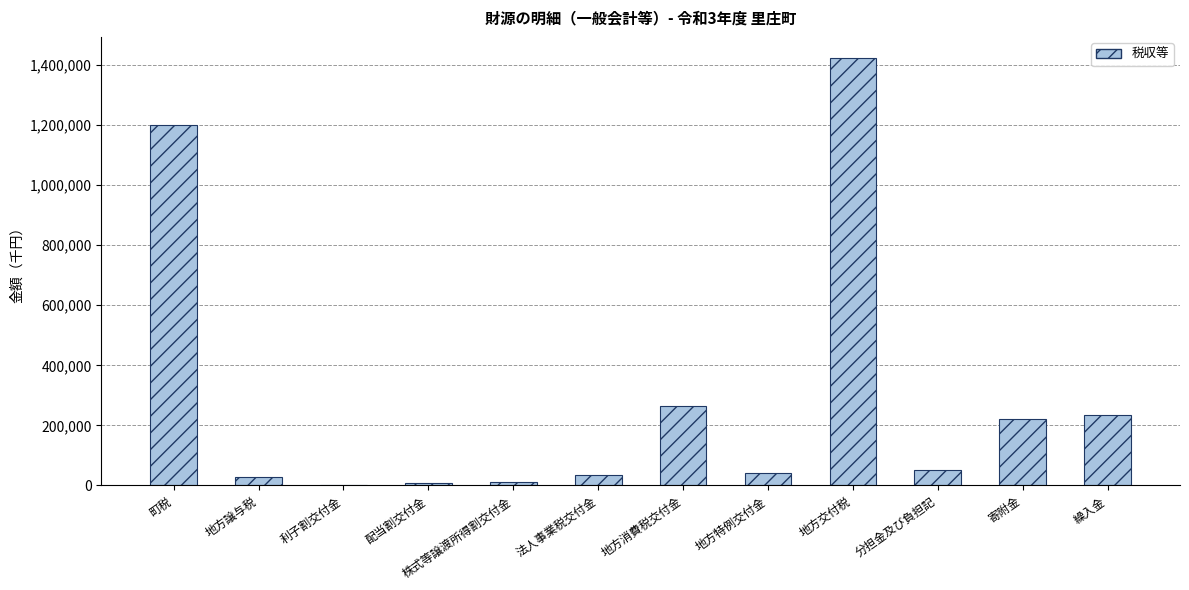

What is the difference between the values at 地方譲与税 and 利子割交付金?

28520